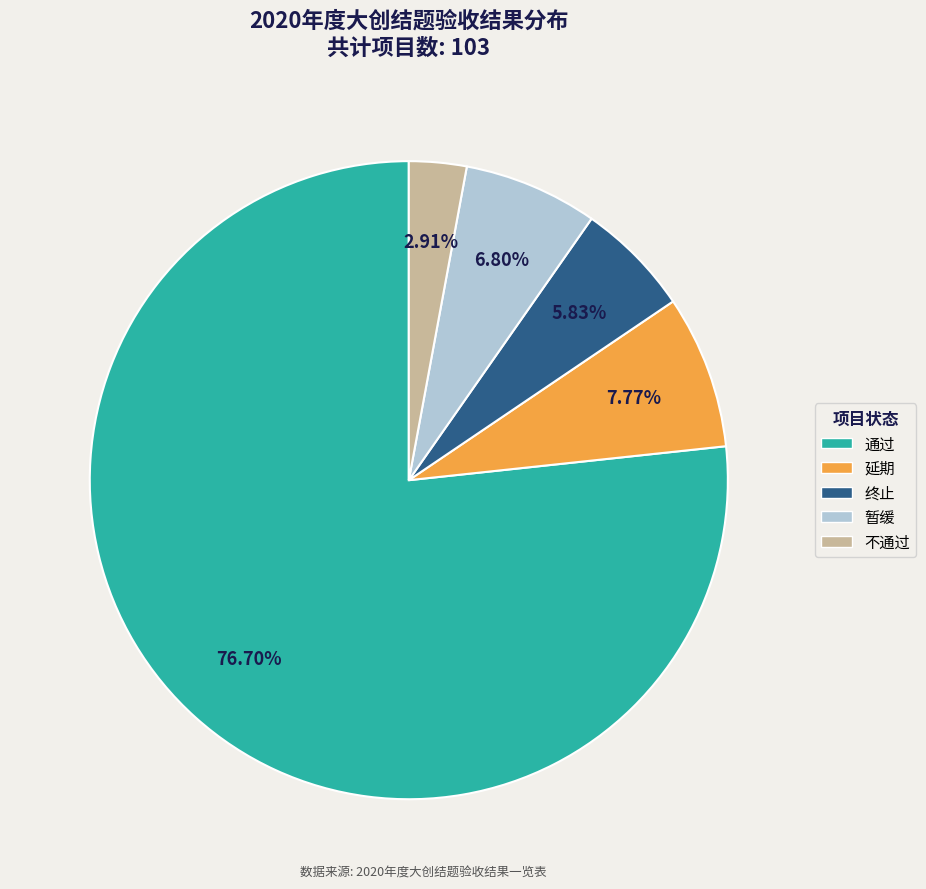

Combined, do 延期 and 终止 account for over 50%?

No